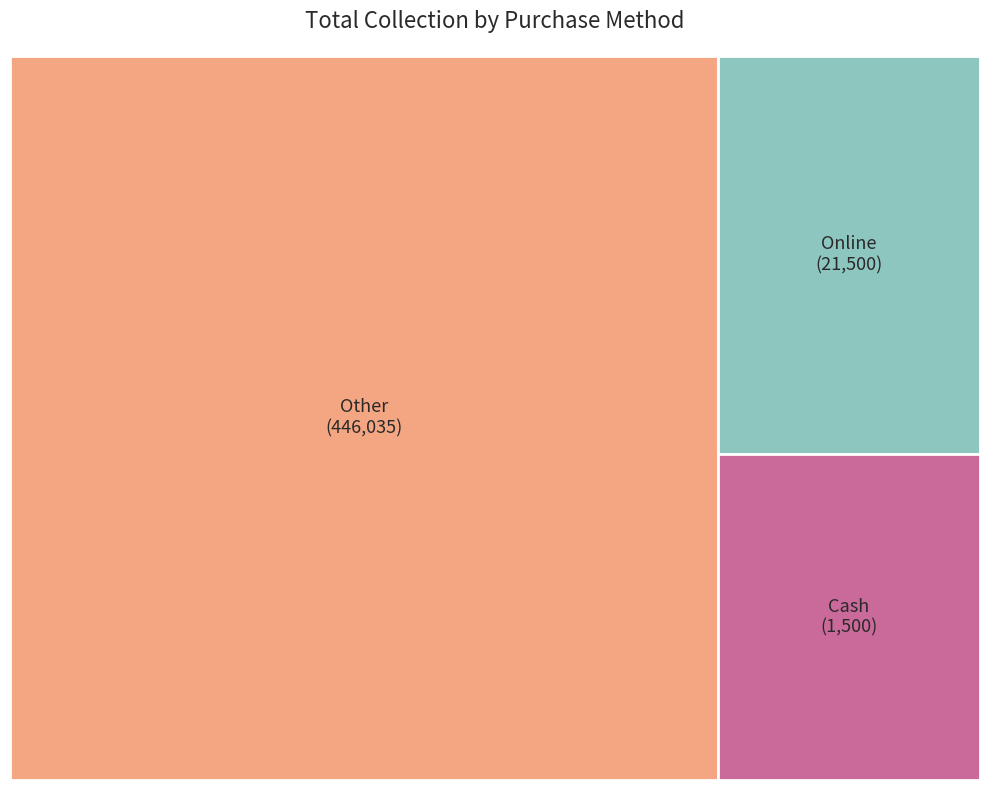

Which category has the biggest portion of the pie?

Other